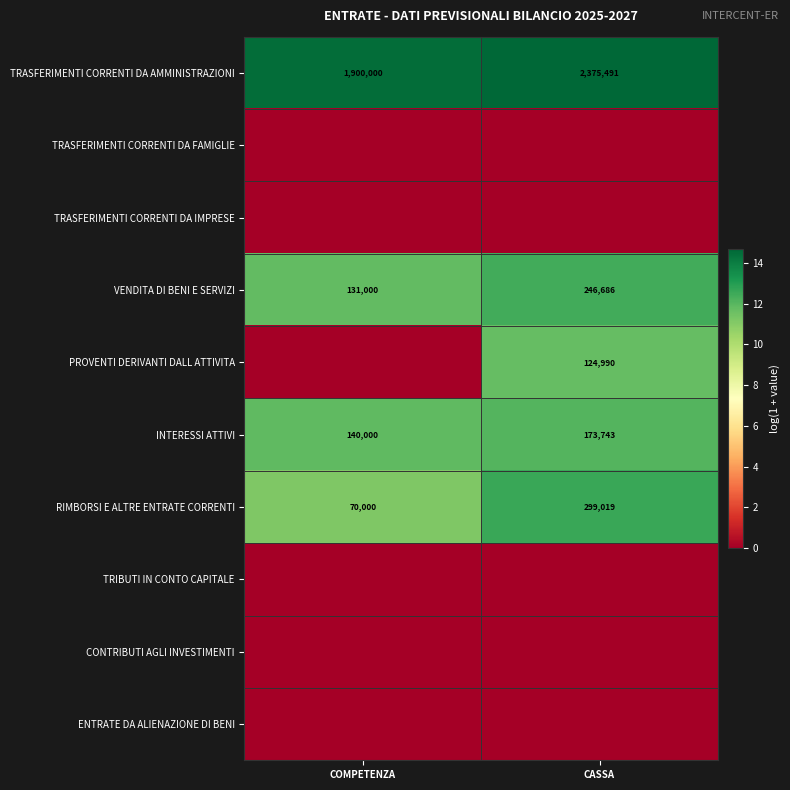

Count the number of data series in this chart.

10